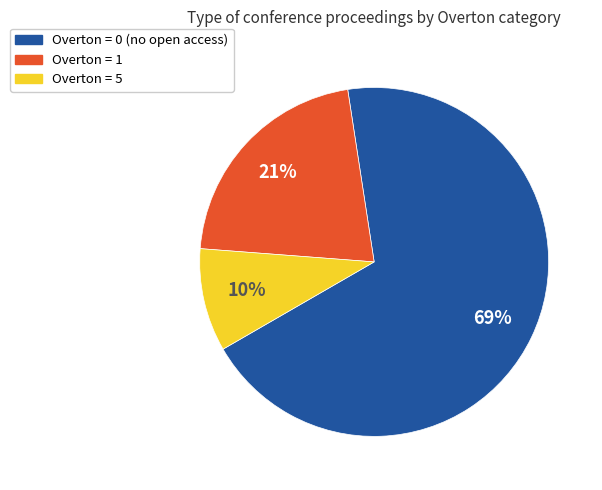

The Overton = 0 slice represents 63% of the pie. True or false?

False